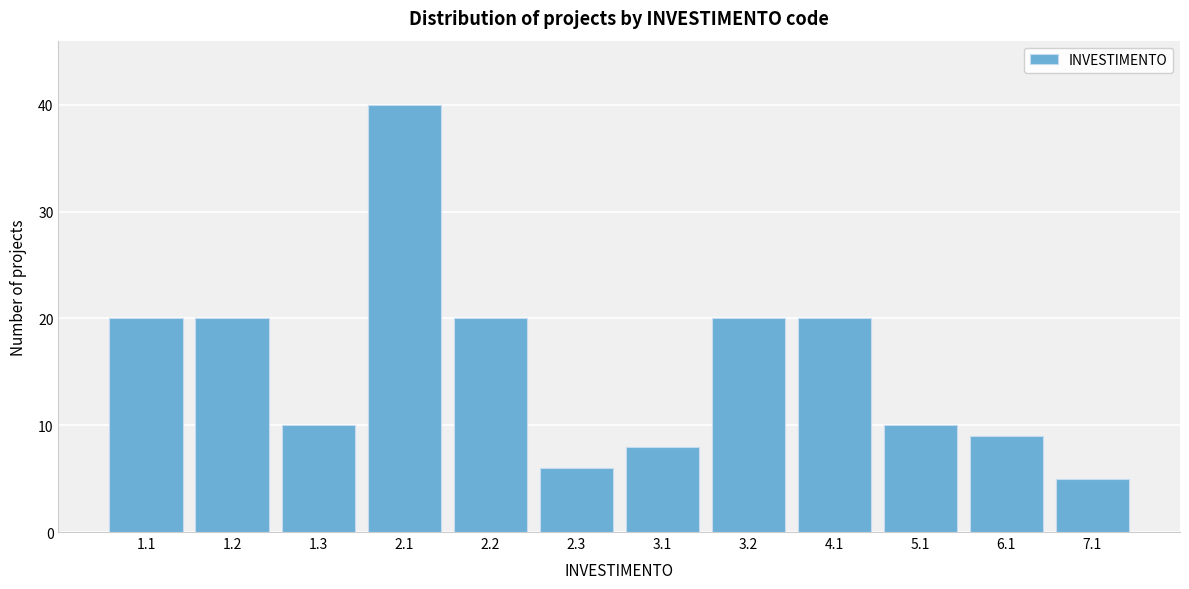

Reading left to right, transcribe all the data shown in this chart.

1.1=20	1.2=20	1.3=10	2.1=40	2.2=20	2.3=6	3.1=8	3.2=20	4.1=20	5.1=10	6.1=9	7.1=5